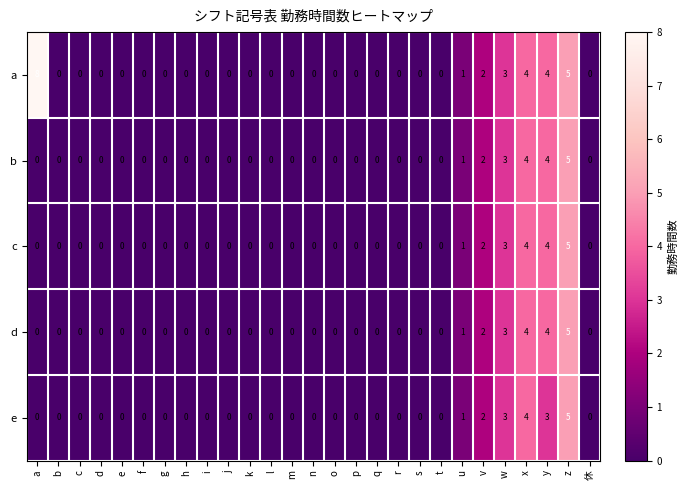

Which series has the largest range (max minus min)?

a